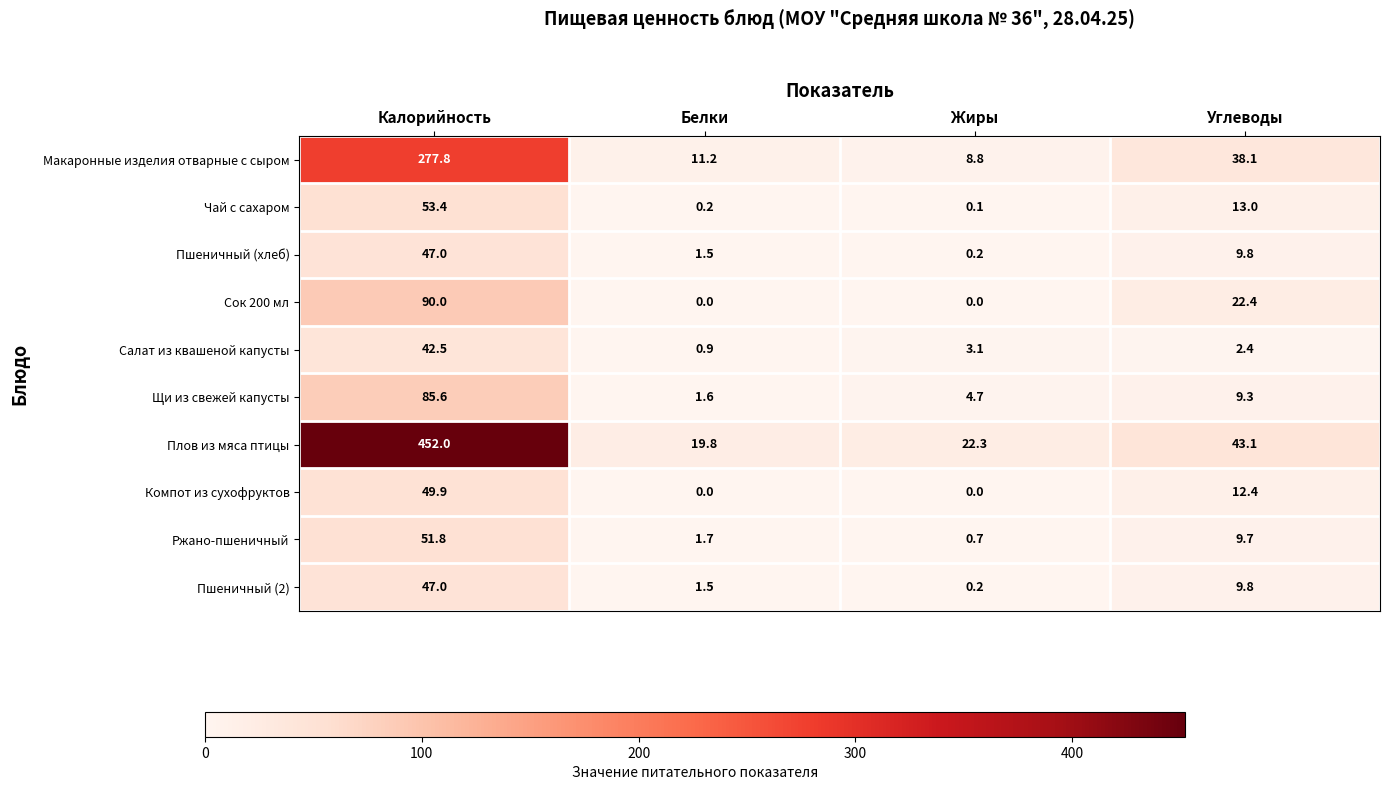

True or false: Макаронные изделия отварные с сыром has a value of 57.8 at Углеводы.

False